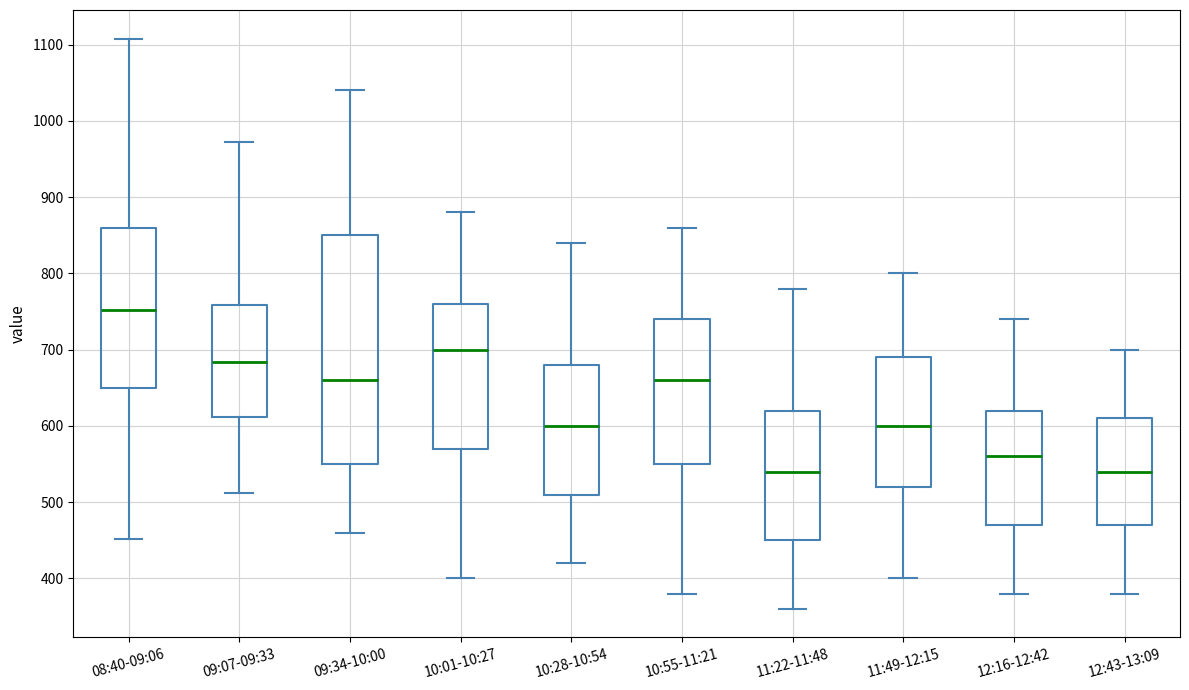

Where is the upper edge of the box for 09:07-09:33 on the y-axis? The values are not printed on the chart, so give them approximately, as read against the axis.

760